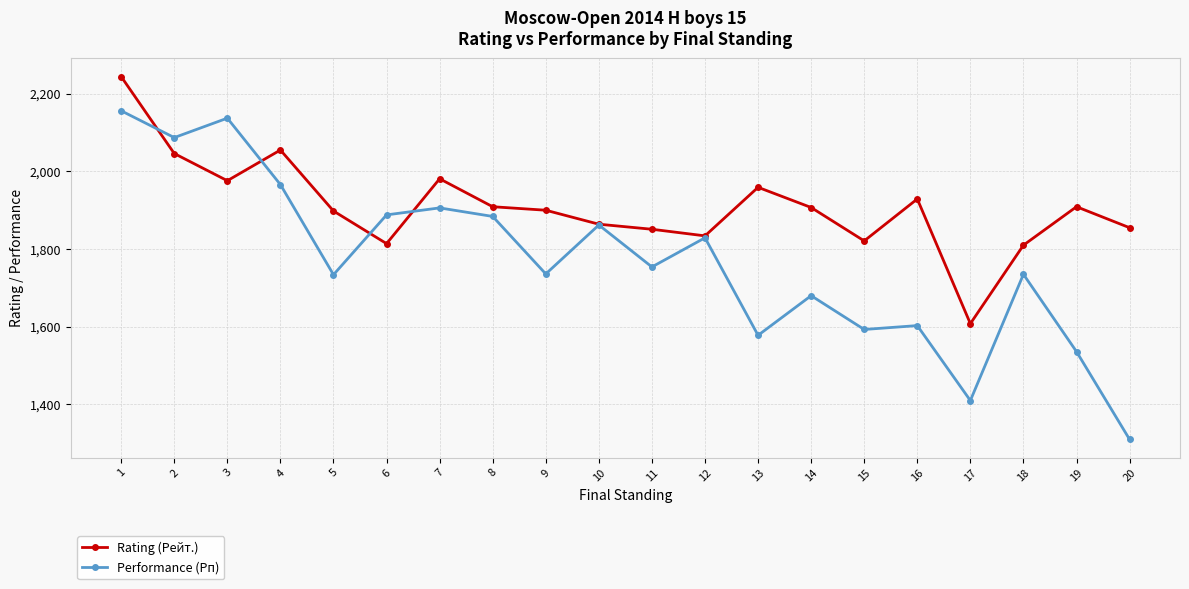

What is the greatest value displayed?

2244